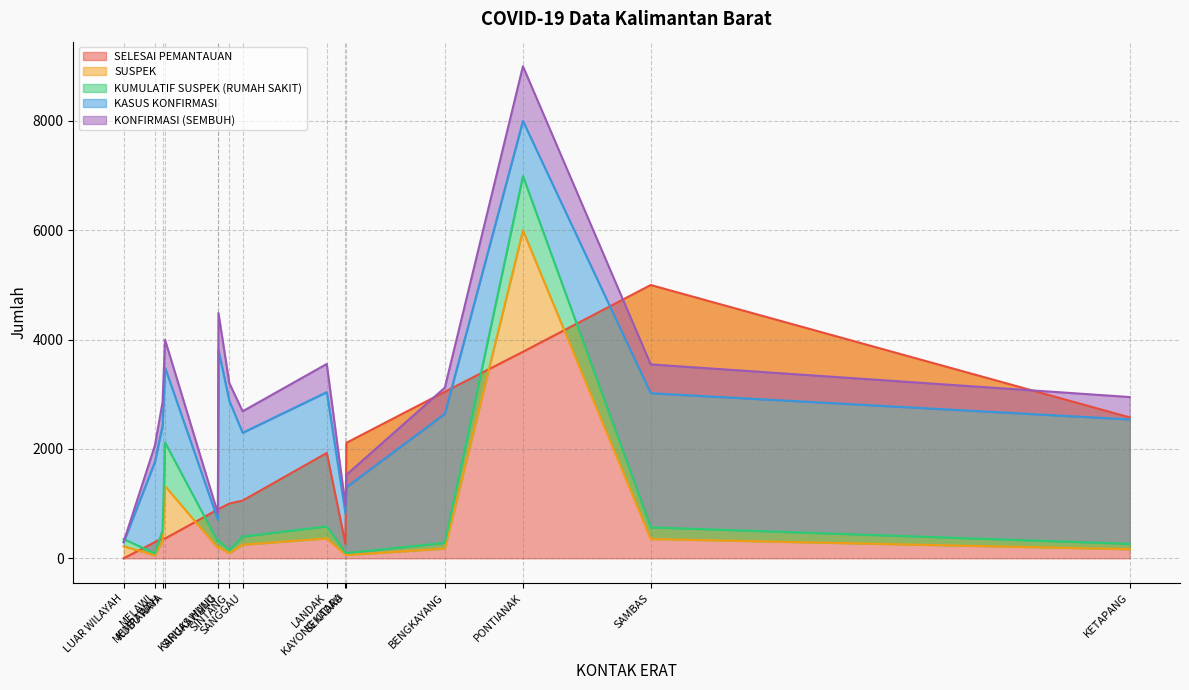

What is the maximum value for SELESAI PEMANTAUAN?

4998.7